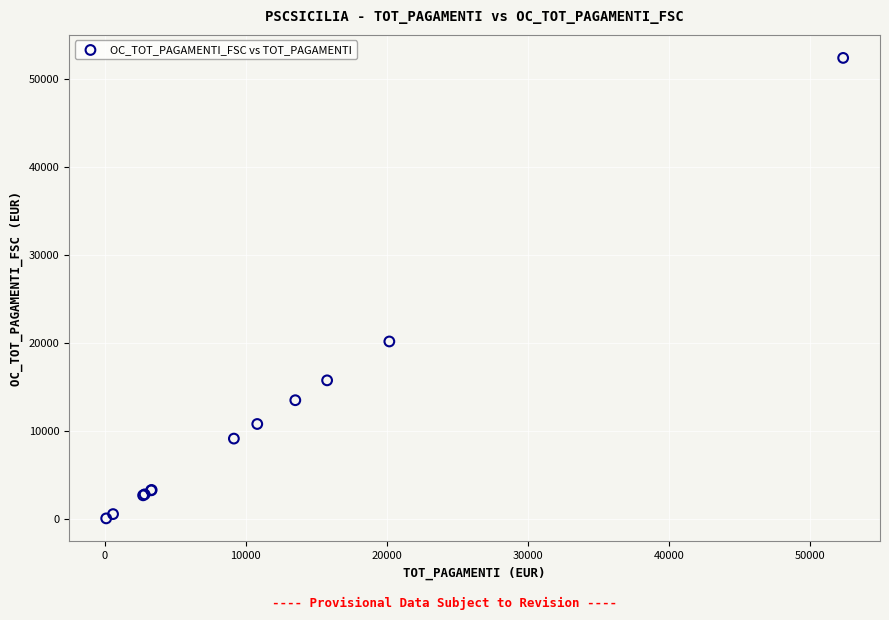

What Y value in the scatter plot is closest to 26237?

20187.9